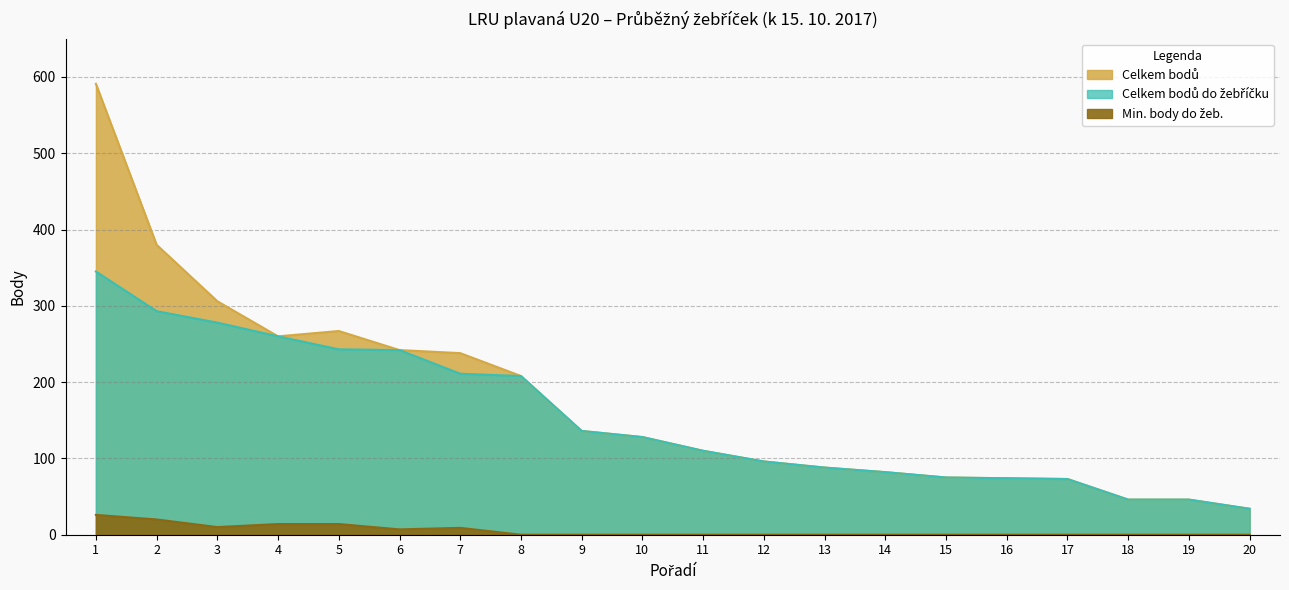

True or false: Celkem bodů has more than 0 interior local peaks.

True